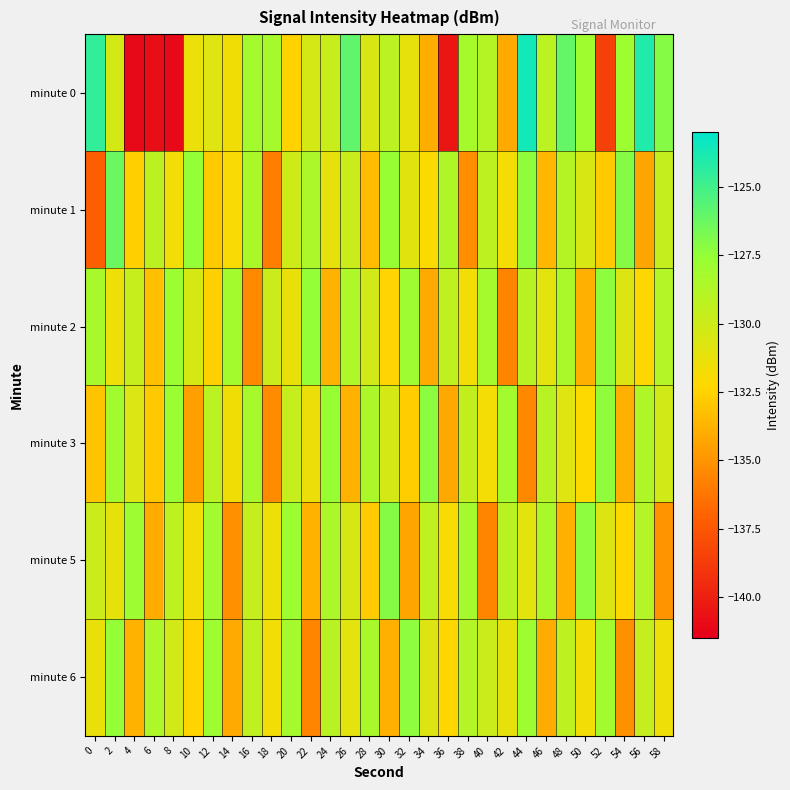

Reading left to right, extract all data points from this chart.

minute 0: 0=-124.5	2=-130.3	4=-141.0	6=-140.8	8=-141.0	10=-131.3	12=-130.8	14=-131.6	16=-128.1	18=-128.2	20=-132.5	22=-130.3	24=-129.8	26=-125.9	28=-130.5	30=-129.2	32=-131.2	34=-134.0	36=-140.5	38=-128.3	40=-128.9	42=-134.1	44=-123.6	46=-129.2	48=-126.1	50=-127.9	52=-138.5	54=-127.9	56=-124.1	58=-127.1
minute 1: 0=-137.2	2=-126.3	4=-132.6	6=-129.2	8=-131.7	10=-127.6	12=-132.8	14=-132.0	16=-128.5	18=-135.9	20=-130.0	22=-128.5	24=-131.2	26=-129.8	28=-133.4	30=-127.6	32=-130.9	34=-132.1	36=-128.7	38=-135.2	40=-129.3	42=-131.8	44=-127.4	46=-133.6	48=-128.9	50=-130.5	52=-132.8	54=-127.1	56=-134.3	58=-129.6
minute 2: 0=-128.3	2=-131.5	4=-129.7	6=-133.2	8=-127.8	10=-130.4	12=-132.6	14=-128.1	16=-135.4	18=-129.9	20=-131.3	22=-127.5	24=-133.8	26=-128.6	28=-130.2	30=-132.4	32=-127.9	34=-134.1	36=-129.4	38=-131.7	40=-128.2	42=-135.6	44=-129.1	46=-131.0	48=-128.4	50=-133.9	52=-127.3	54=-130.7	56=-132.3	58=-128.8
minute 3: 0=-133.1	2=-128.0	4=-130.6	6=-132.9	8=-127.7	10=-134.5	12=-129.2	14=-131.6	16=-128.3	18=-135.3	20=-129.7	22=-131.4	24=-127.6	26=-133.7	28=-128.5	30=-130.3	32=-132.7	34=-127.2	36=-134.2	38=-129.5	40=-131.8	42=-128.1	44=-135.5	46=-129.0	48=-130.8	50=-132.2	52=-127.4	54=-133.9	56=-128.7	58=-130.1
minute 5: 0=-129.8	2=-131.2	4=-127.9	6=-134.0	8=-129.3	10=-131.7	12=-128.0	14=-135.1	16=-129.6	18=-131.5	20=-127.8	22=-133.8	24=-128.5	26=-130.4	28=-132.8	30=-127.1	32=-134.3	34=-129.4	36=-131.9	38=-128.2	40=-135.6	42=-129.1	44=-131.0	46=-128.4	48=-133.9	50=-127.3	52=-130.7	54=-132.3	56=-128.8	58=-135.0
minute 6: 0=-131.3	2=-127.5	4=-133.8	6=-128.6	8=-130.2	10=-132.4	12=-127.9	14=-134.1	16=-129.4	18=-131.7	20=-128.2	22=-135.6	24=-129.1	26=-131.0	28=-128.4	30=-133.9	32=-127.3	34=-130.7	36=-132.3	38=-128.8	40=-129.8	42=-131.2	44=-127.9	46=-134.0	48=-129.3	50=-131.7	52=-128.0	54=-135.1	56=-129.6	58=-131.5